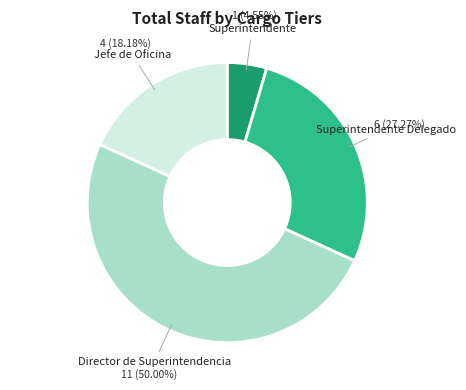

Does Superintendente Delegado represent more than half of the total?

No